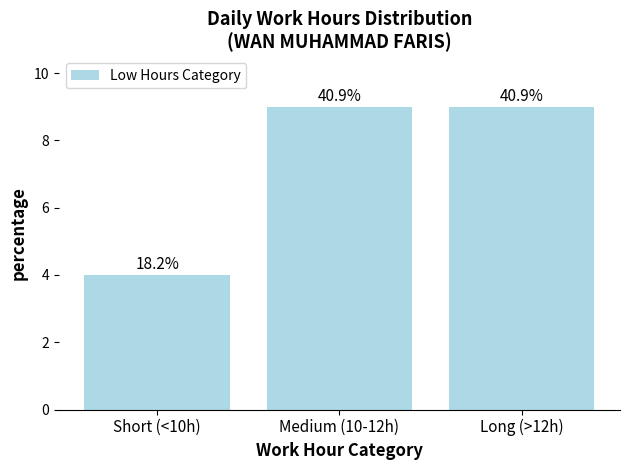

What is the difference between the maximum and minimum values?

5